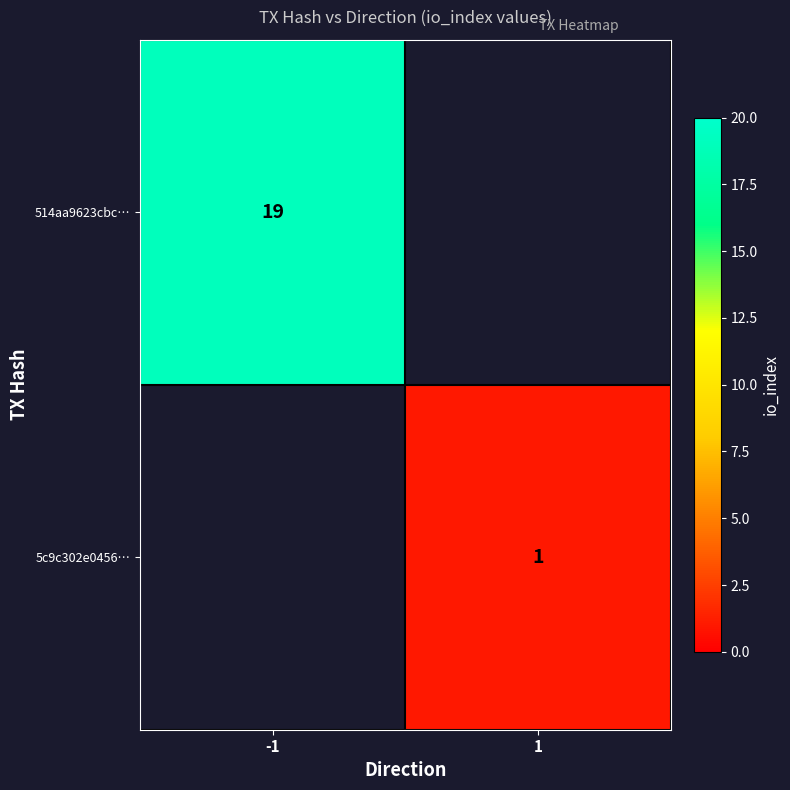

Which series has the largest range (max minus min)?

514aa9623cbc…